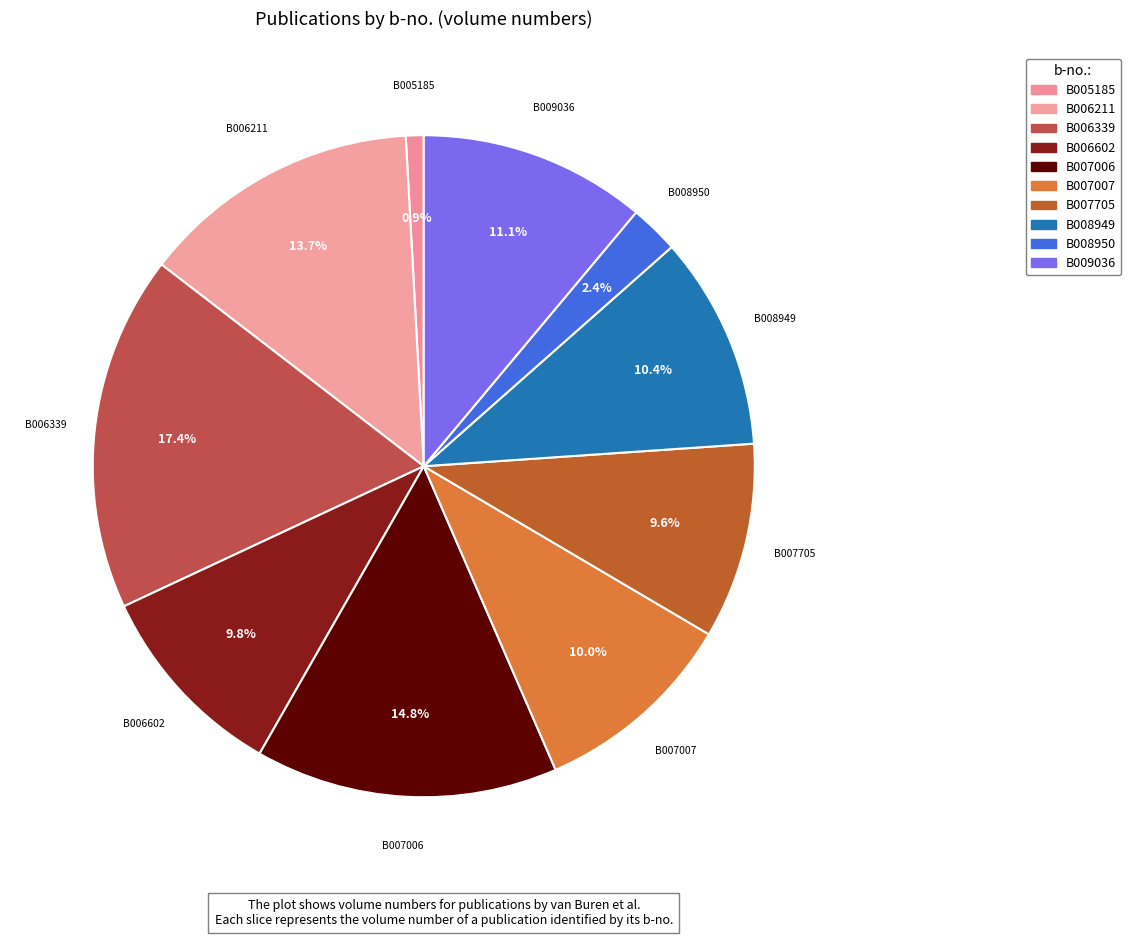

Combined, do B007705 and B008949 account for over 50%?

No